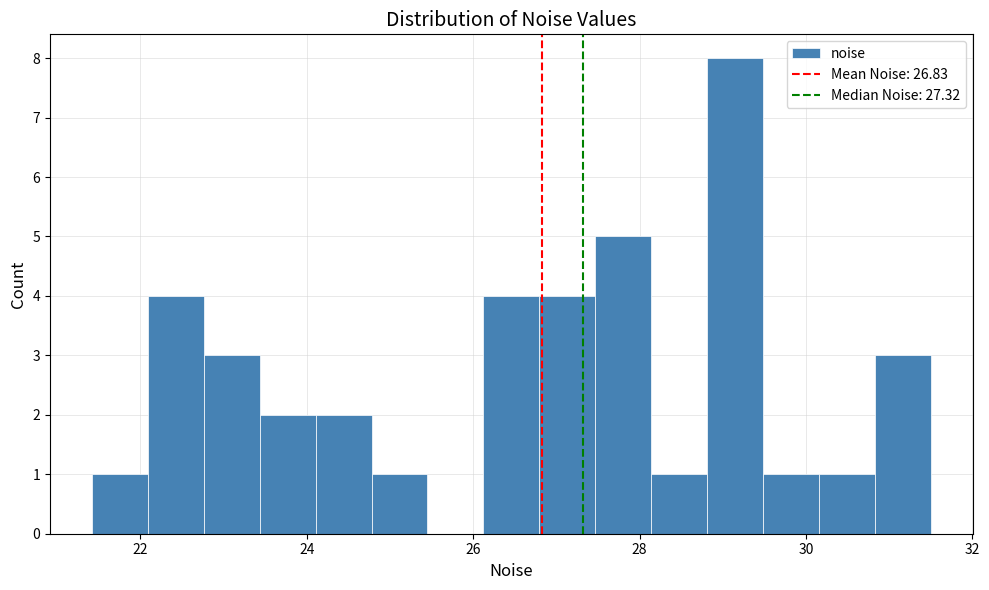

Around what value on the x-axis is the tallest bar? Give the approximate position of its centre, as read against the axis.

29.2